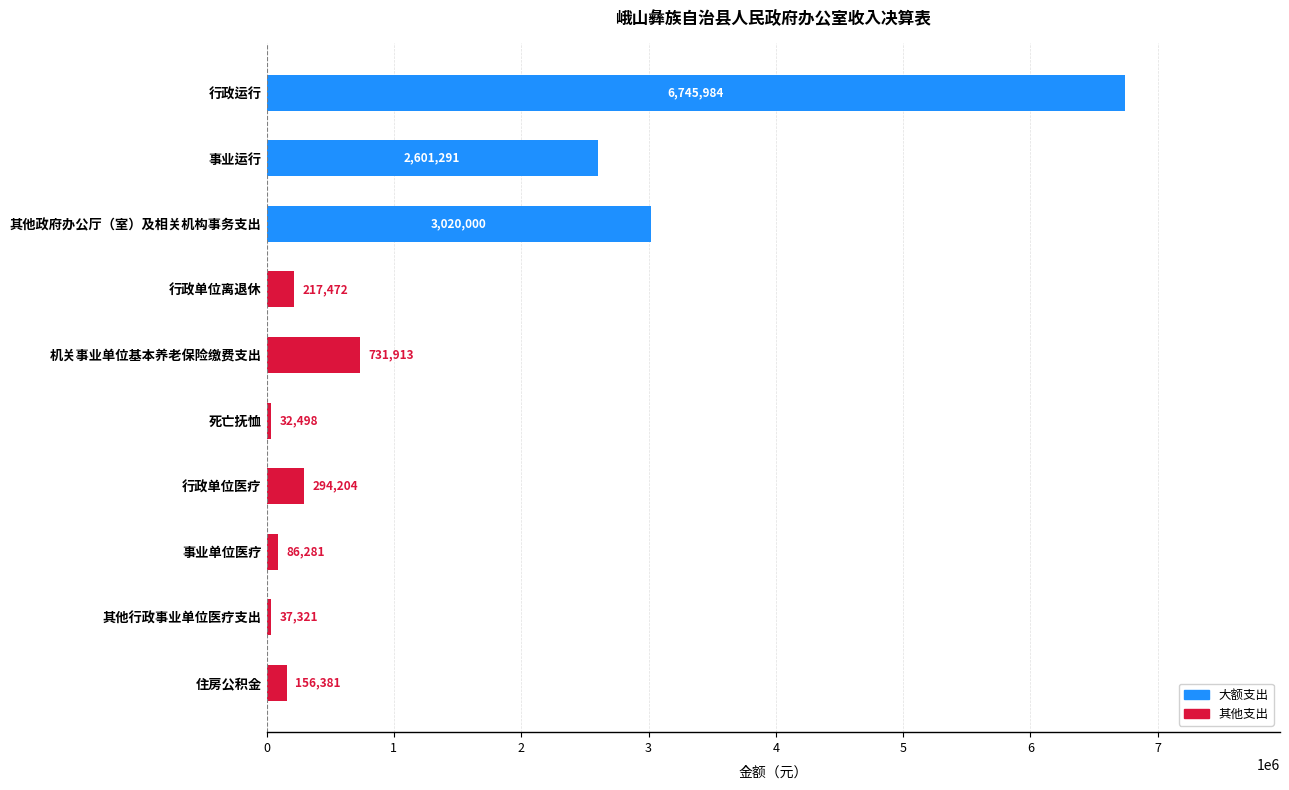

What is the sum of the values at 事业单位医疗 and 机关事业单位基本养老保险缴费支出?

818194.0